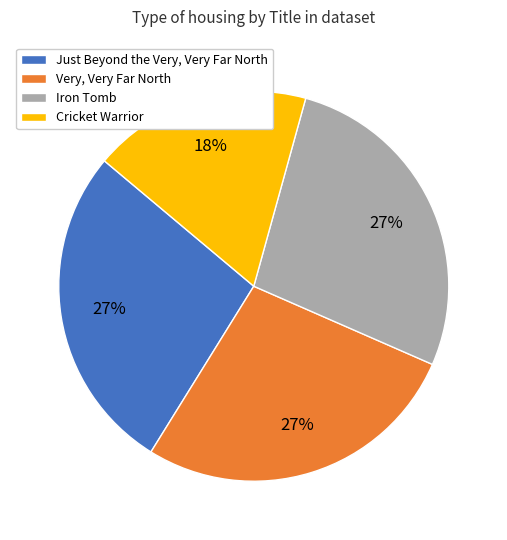

Count the number of slices in the pie.

4